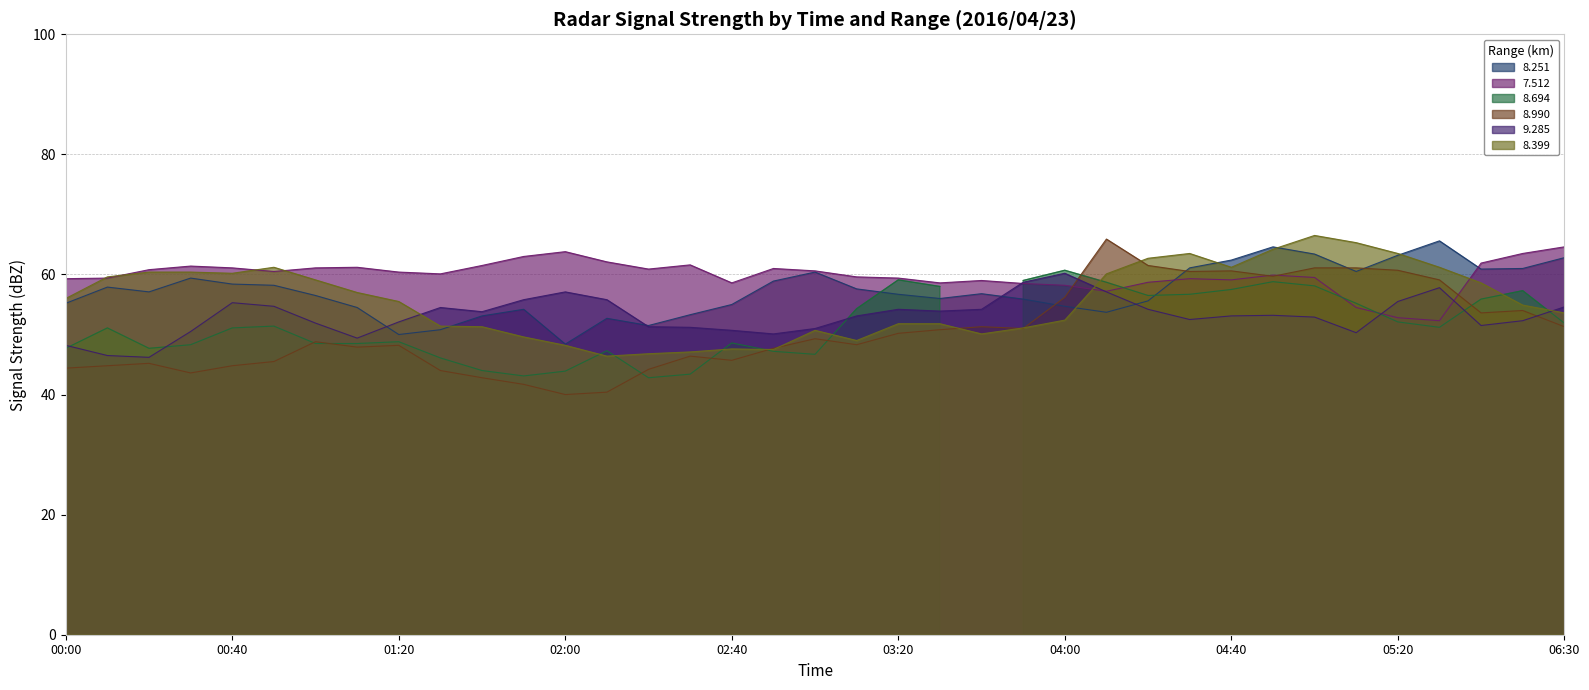

The value of 9.285 at 05:20 is 16.1. True or false?

False